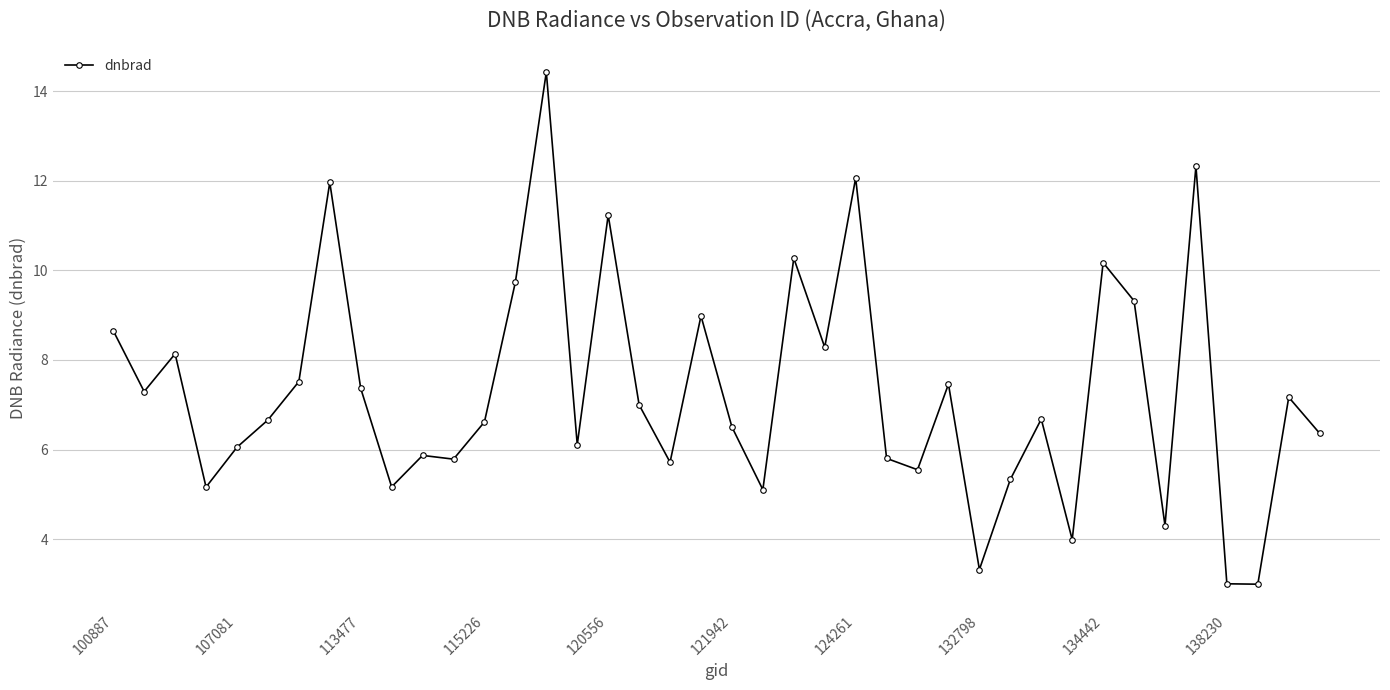

What is the minimum value shown in the chart?

3.0